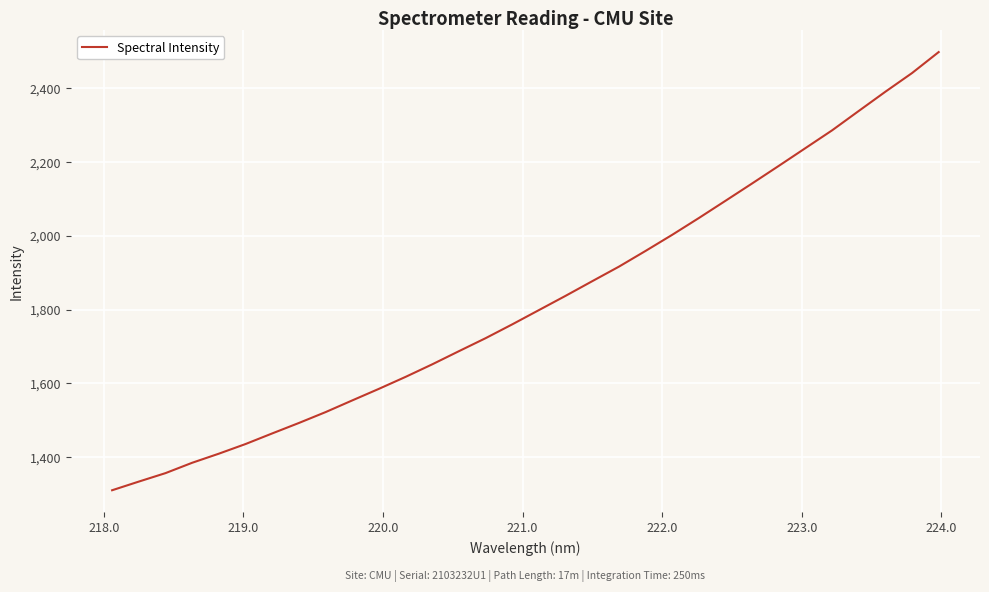

What is the smallest value displayed?

1310.9